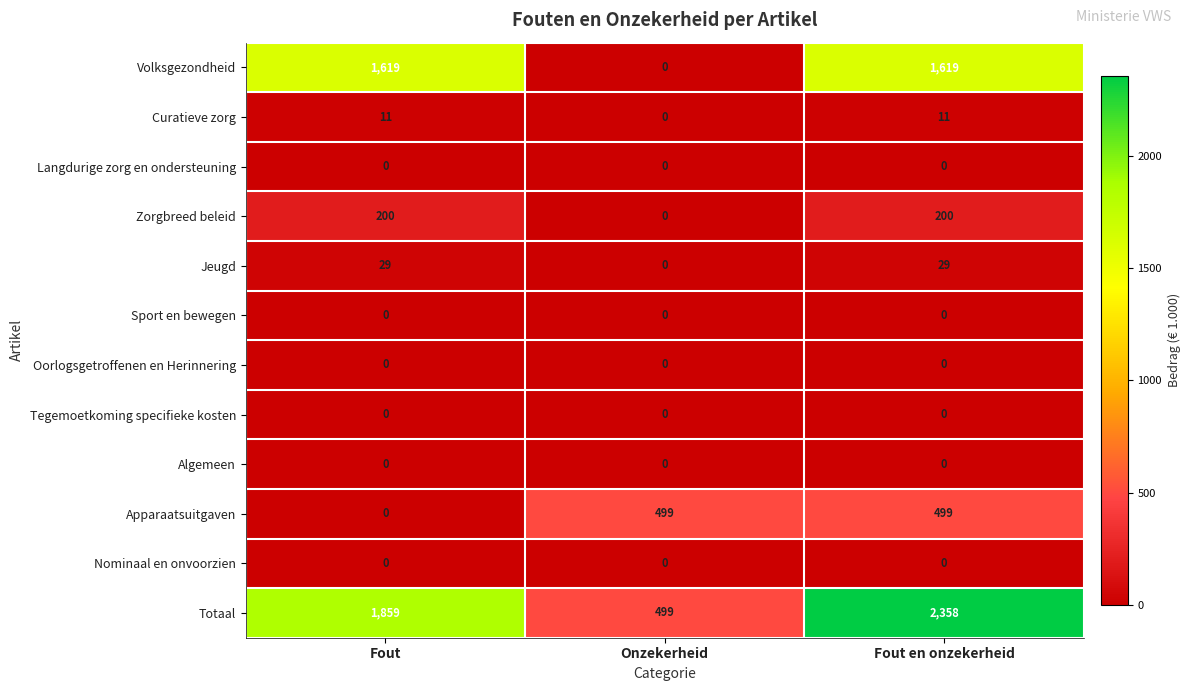

At which category is the sum across all series the highest?

Fout en onzekerheid